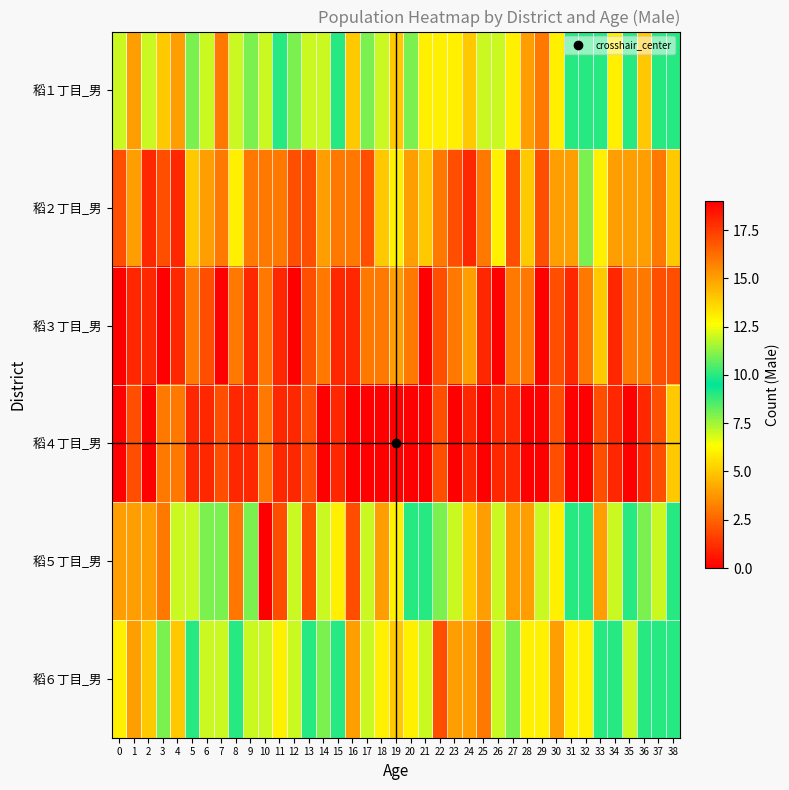

Reading right to left, transcribe all the data shown in this chart.

稻１丁目_男: 38=9	37=9	36=14	35=9	34=13	33=10	32=10	31=9	30=6	29=3	28=4	27=6	26=7	25=7	24=5	23=6	22=6	21=13	20=11	19=5	18=7	17=8	16=5	15=10	14=7	13=7	12=11	11=10	10=7	9=8	8=7	7=3	6=7	5=11	4=4	3=5	2=7	1=4	0=12
稻２丁目_男: 38=5	37=3	36=4	35=4	34=4	33=6	32=8	31=4	30=4	29=2	28=5	27=2	26=6	25=3	24=1	23=2	22=3	21=5	20=4	19=6	18=5	17=2	16=3	15=3	14=4	13=2	12=2	11=3	10=3	9=3	8=6	7=3	6=4	5=5	4=1	3=2	2=1	1=4	0=2
稻３丁目_男: 38=2	37=2	36=3	35=3	34=1	33=5	32=3	31=1	30=2	29=0	28=3	27=3	26=0	25=1	24=4	23=3	22=2	21=0	20=3	19=4	18=3	17=3	16=1	15=1	14=3	13=2	12=0	11=1	10=3	9=1	8=3	7=0	6=2	5=3	4=1	3=0	2=1	1=1	0=0
稻４丁目_男: 38=5	37=2	36=1	35=0	34=1	33=2	32=0	31=0	30=2	29=0	28=0	27=1	26=1	25=0	24=1	23=0	22=2	21=0	20=0	19=0	18=0	17=0	16=0	15=1	14=0	13=2	12=1	11=1	10=3	9=1	8=1	7=2	6=1	5=1	4=3	3=3	2=0	1=2	0=0
稻５丁目_男: 38=10	37=12	36=8	35=10	34=7	33=4	32=10	31=10	30=6	29=7	28=4	27=4	26=7	25=4	24=5	23=7	22=8	21=9	20=9	19=6	18=4	17=12	16=17	15=13	14=7	13=17	12=12	11=17	10=19	9=11	8=16	7=8	6=8	5=7	4=12	3=3	2=4	1=4	0=4
稻６丁目_男: 38=9	37=9	36=9	35=7	34=9	33=10	32=6	31=6	30=4	29=6	28=6	27=11	26=7	25=3	24=4	23=4	22=2	21=7	20=6	19=5	18=6	17=7	16=4	15=9	14=8	13=10	12=7	11=13	10=7	9=7	8=9	7=7	6=12	5=9	4=5	3=11	2=5	1=4	0=6